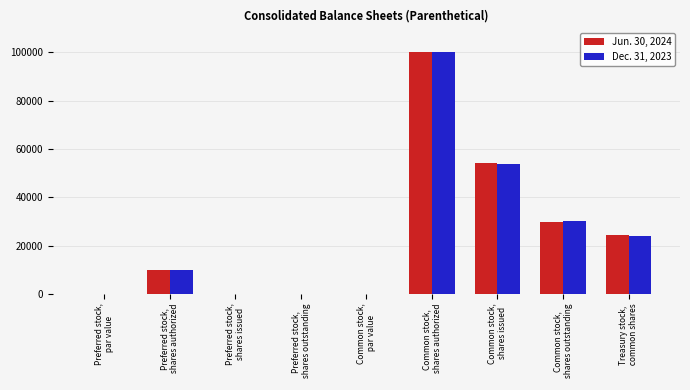

True or false: Jun. 30, 2024 has a value of 156123.3 at Common stock,
 shares authorized.

False